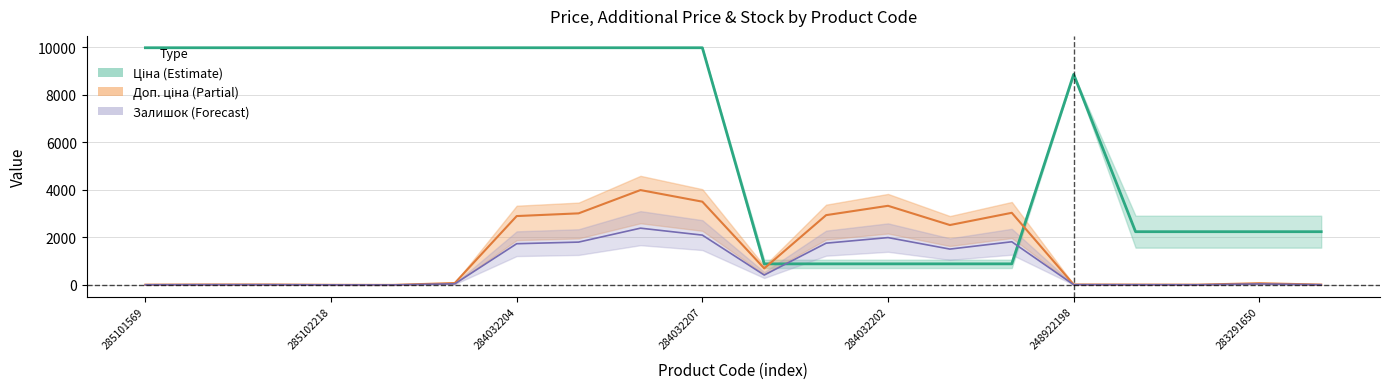

What is the label of the 1st point from the left?

285101569